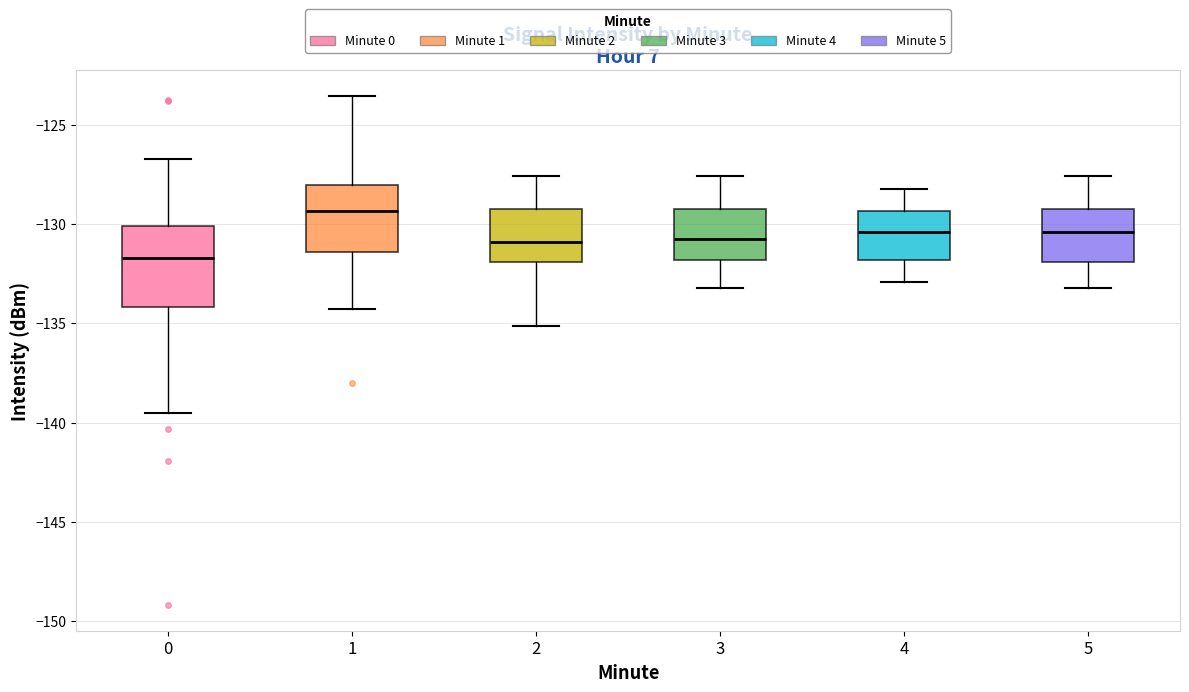

Which box is the tallest, from its lower edge to its upper edge?

0